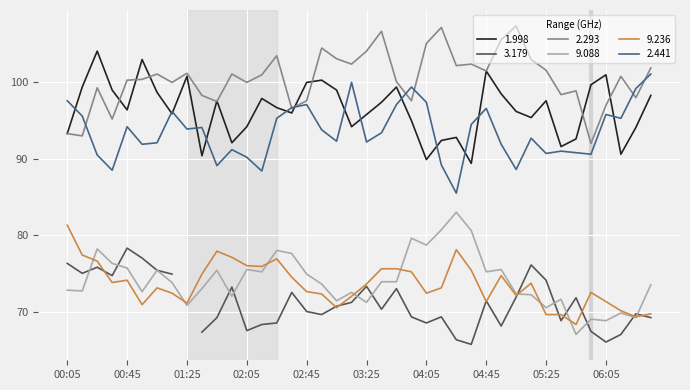

What is the lowest value of the 1.998 series?

89.4